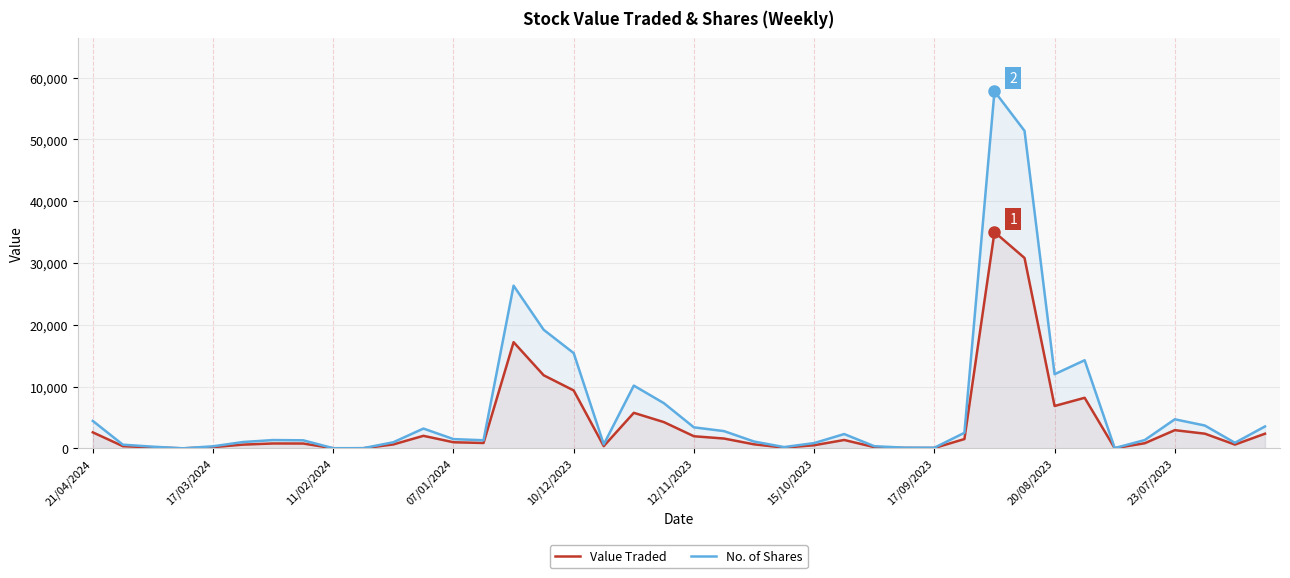

What is the greatest value displayed?

57798